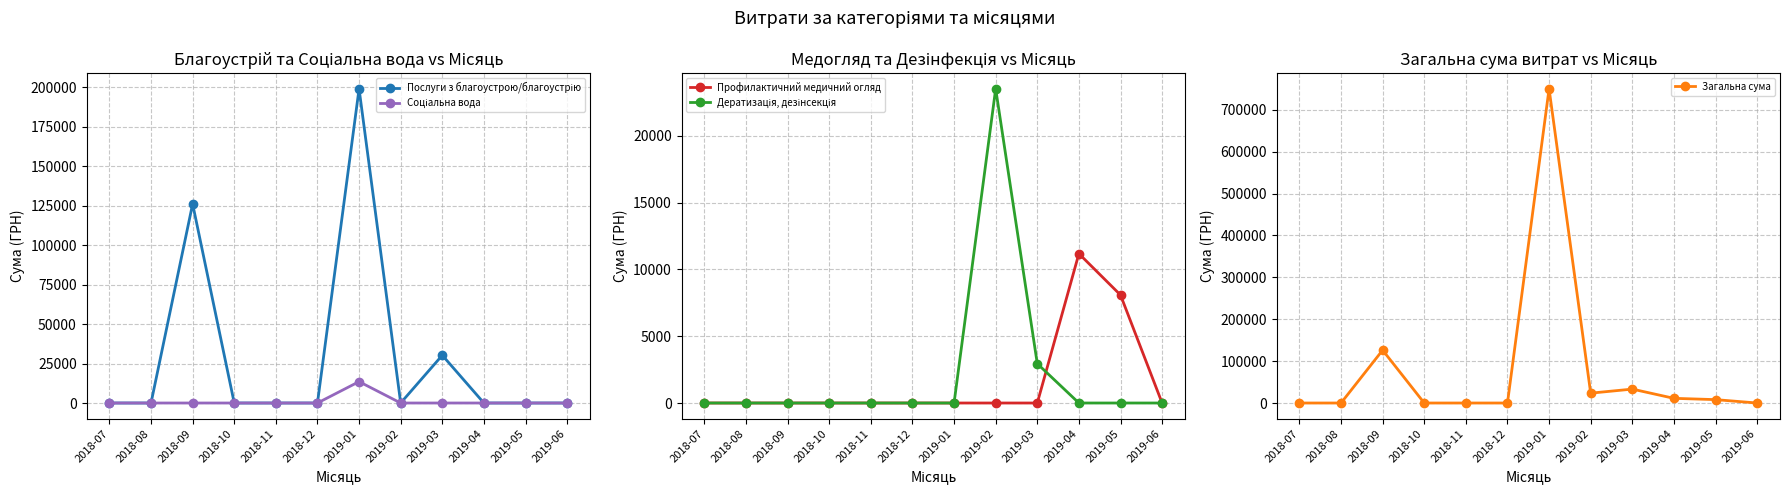

What is the difference between the second highest and minimum values in the Дератизація, дезінсекція series?

2943.1